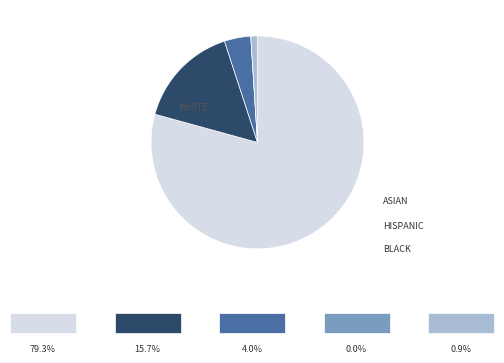

Does any single category account for the majority?

Yes